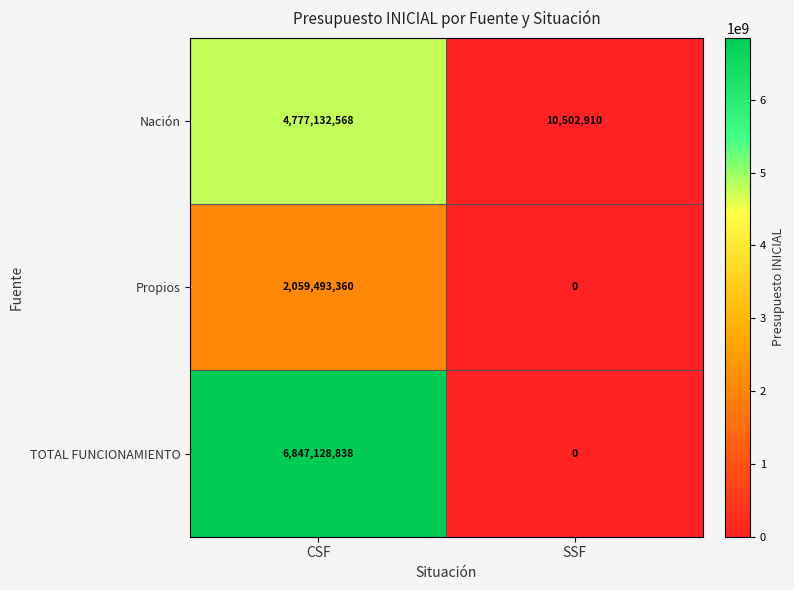

Reading right to left, list all the values displayed in this chart.

Nación: SSF=10502910	CSF=4777132568
Propios: SSF=0	CSF=2059493360
TOTAL FUNCIONAMIENTO: SSF=0	CSF=6847128838